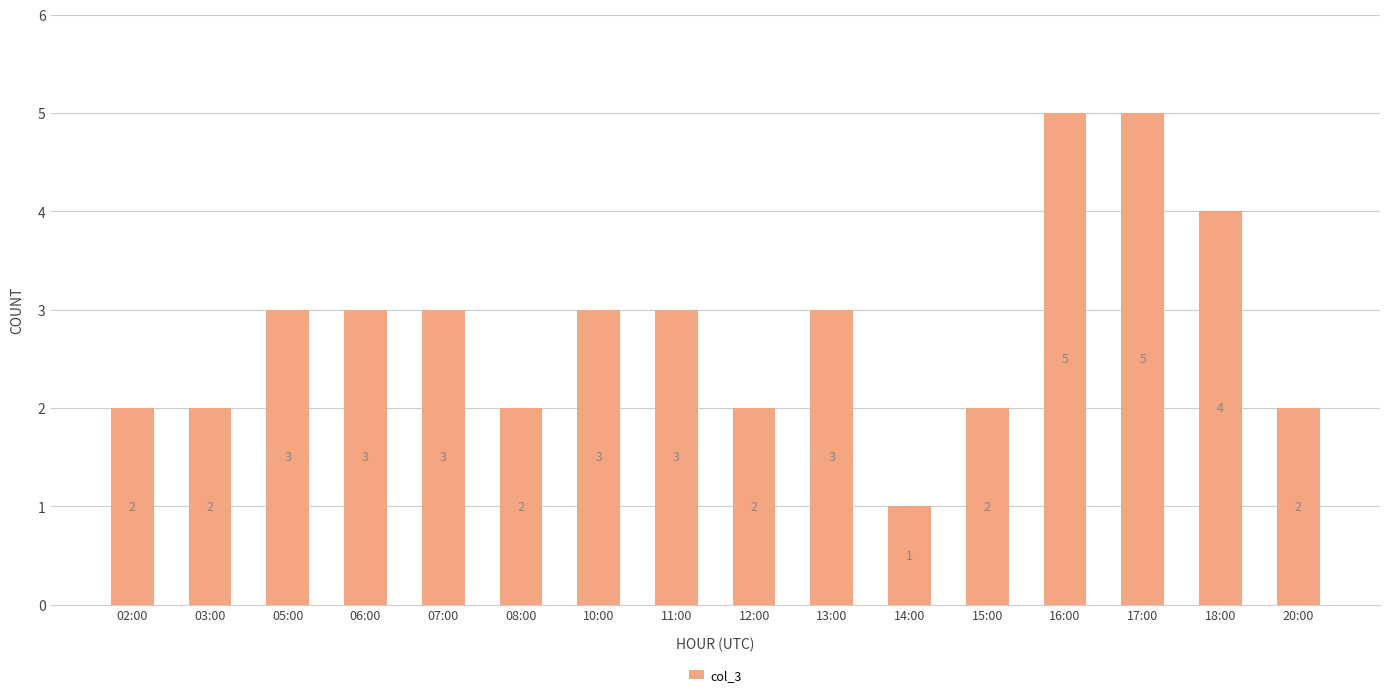

What is the smallest value displayed?

1